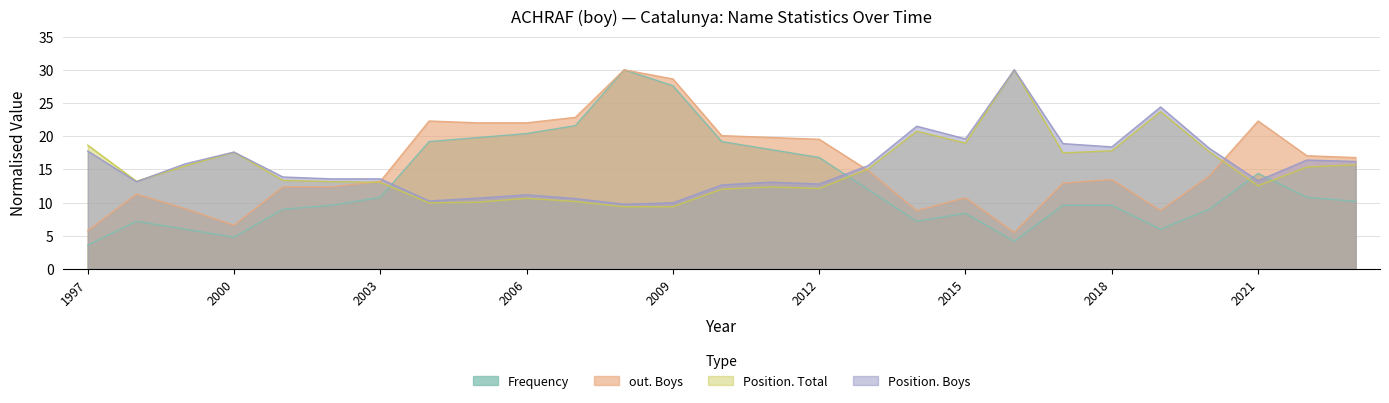

True or false: Frequency and out. Boys cross at least once.

False